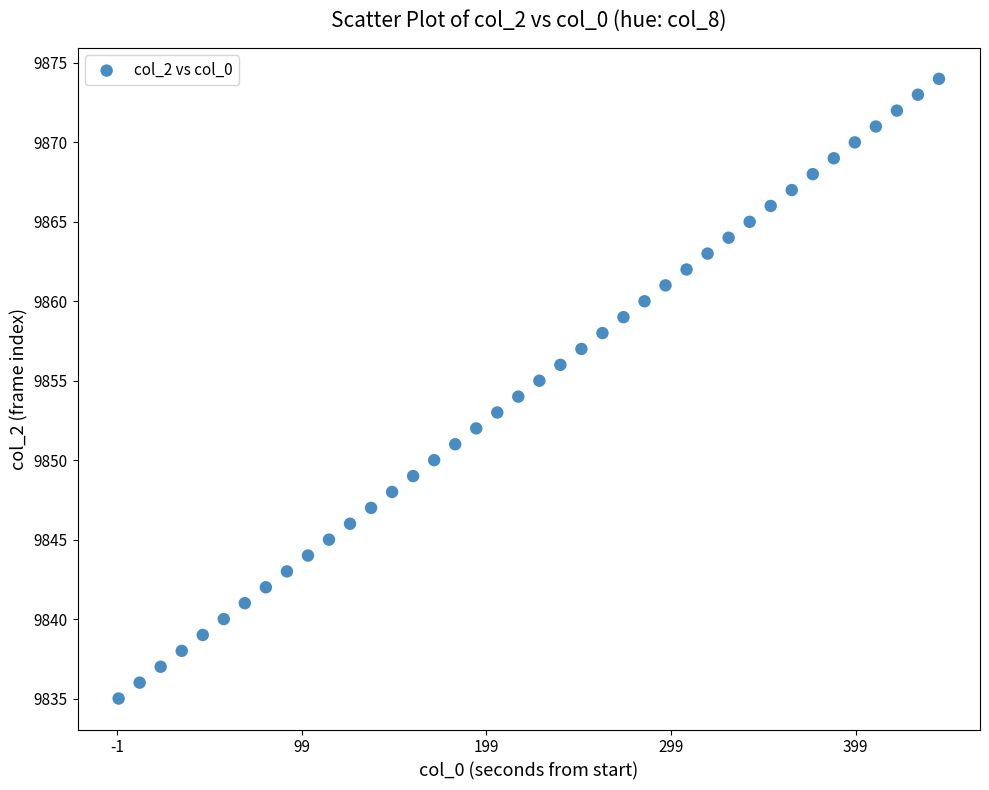

What is the range of Y values (max minus min)?

39